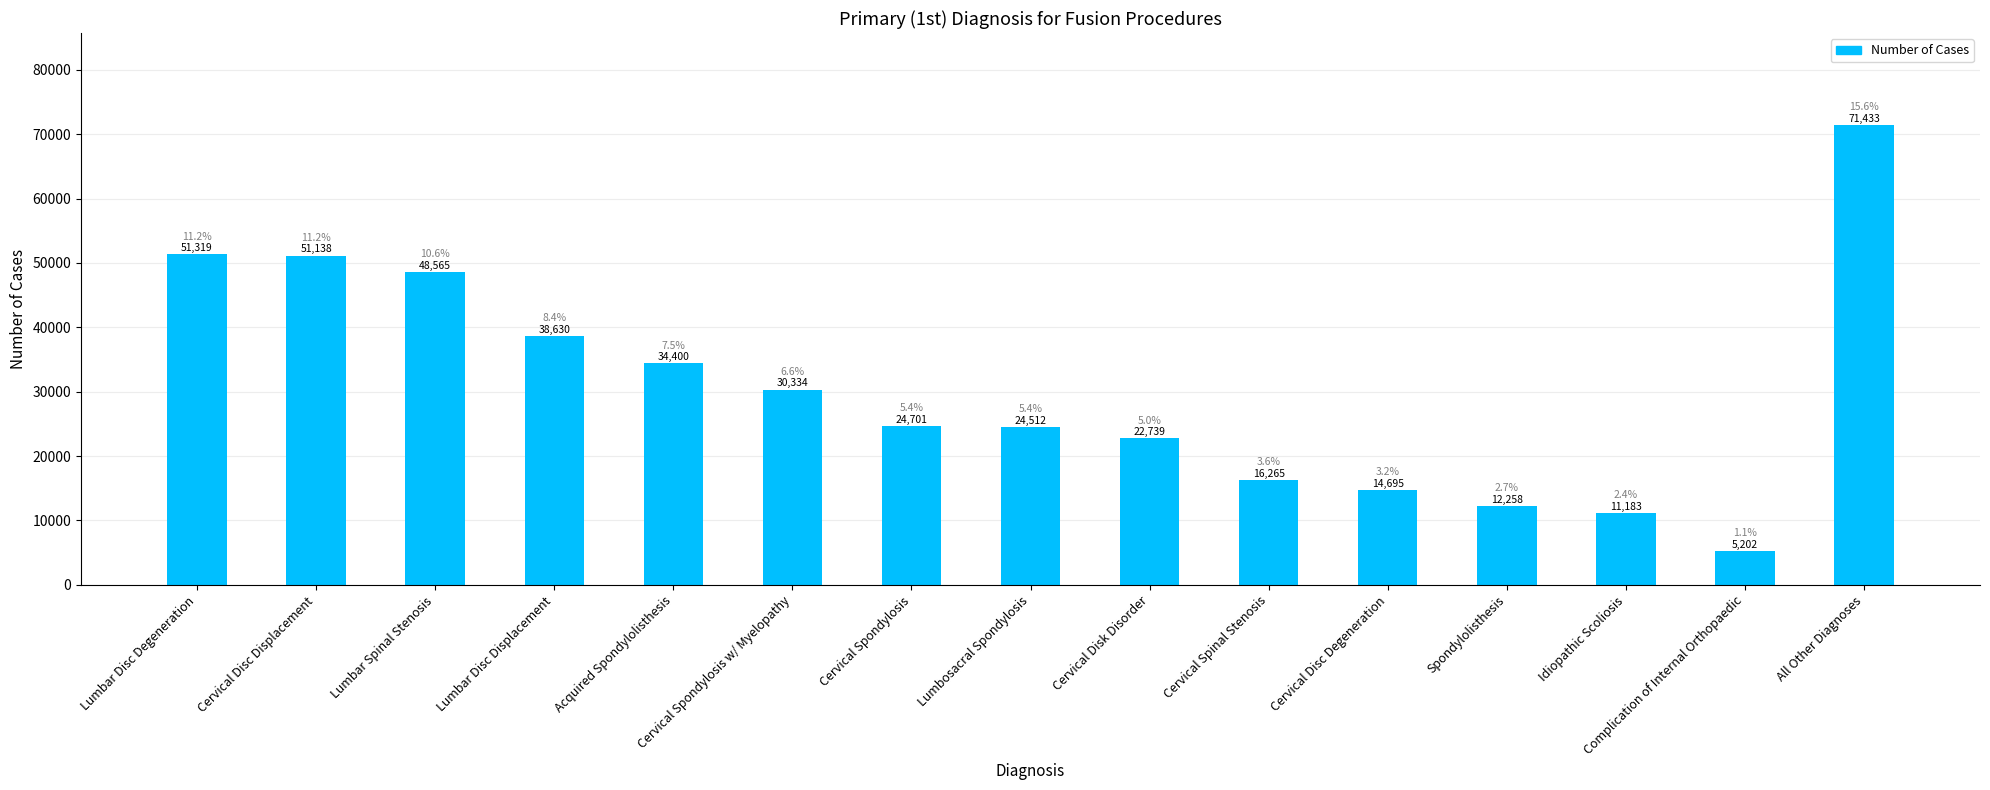

What is the ratio of the value at Cervical Spinal Stenosis to the value at Lumbar Disc Degeneration?

0.3